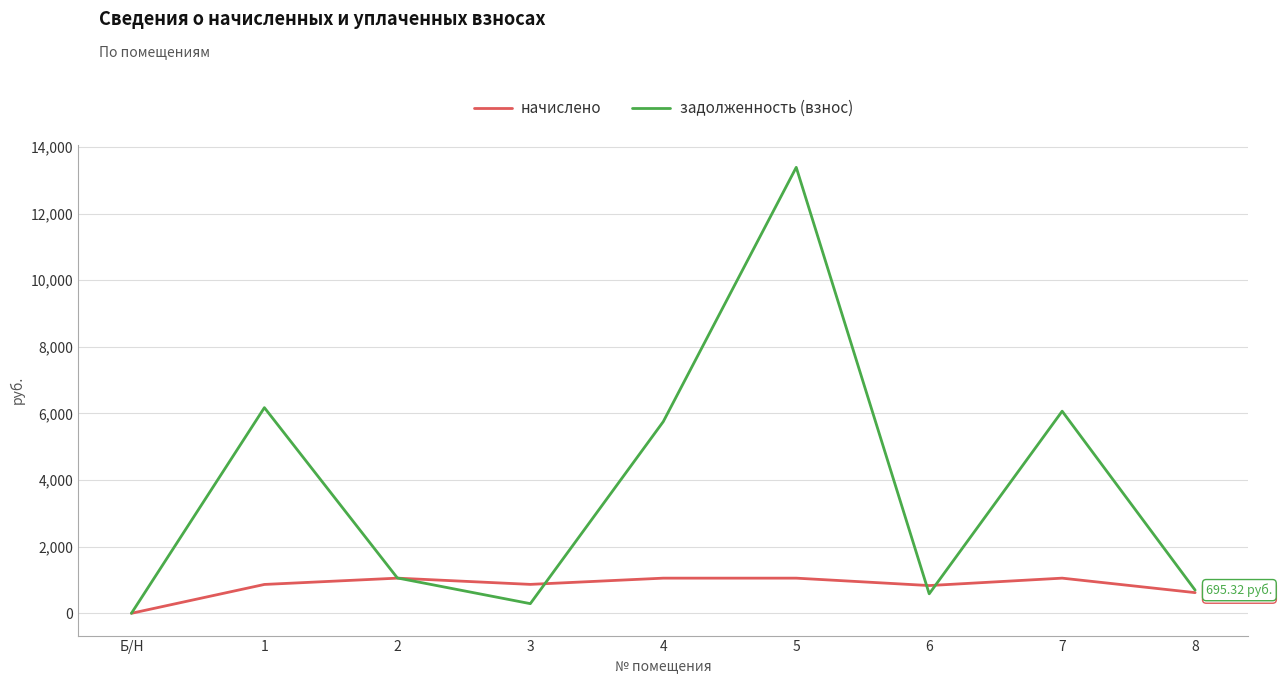

What is the greatest value displayed?

13389.3